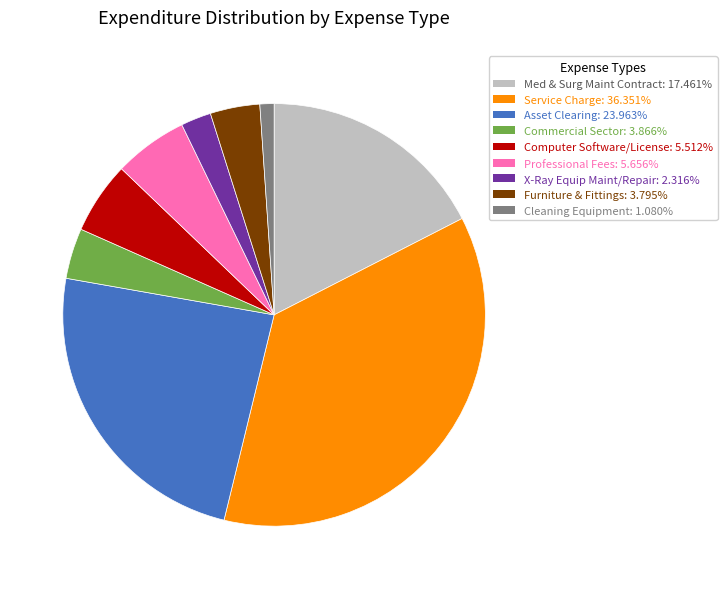

Is there a majority slice in this chart?

No